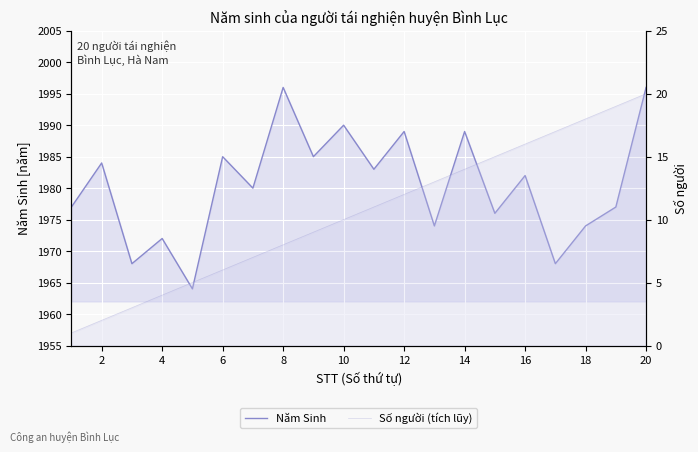

True or false: Số người (tích lũy) and Năm Sinh intersect in this chart.

False